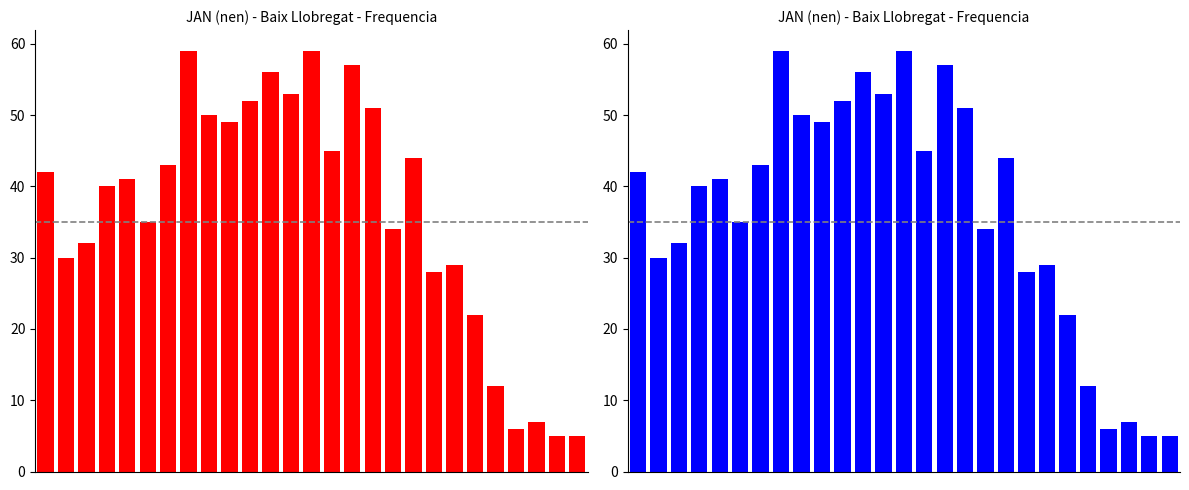

Rank the categories by value from lowest to highest.

25, 26, 23, 24, 22, 21, 19, 20, 1, 2, 17, 5, 3, 4, 0, 6, 18, 14, 9, 8, 16, 10, 12, 11, 15, 7, 13